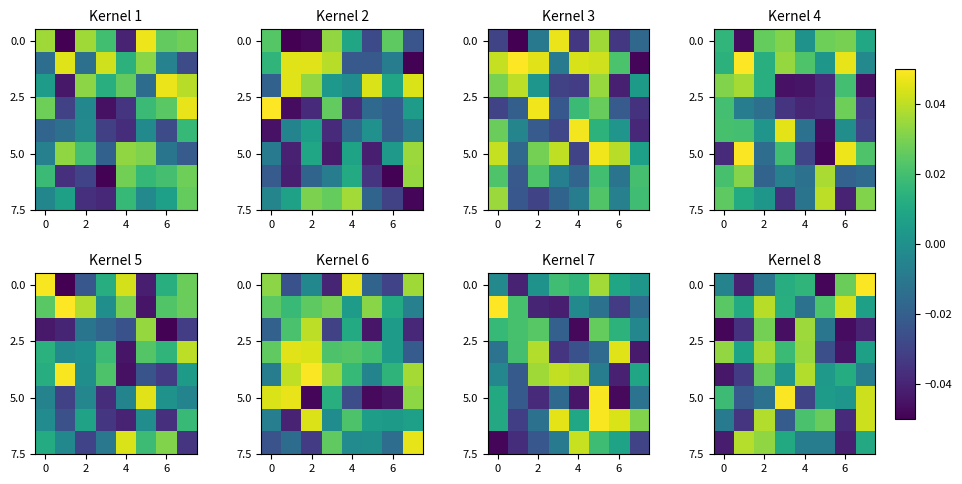

What is the difference between the maximum and second lowest values in the 0.0 series?

0.1